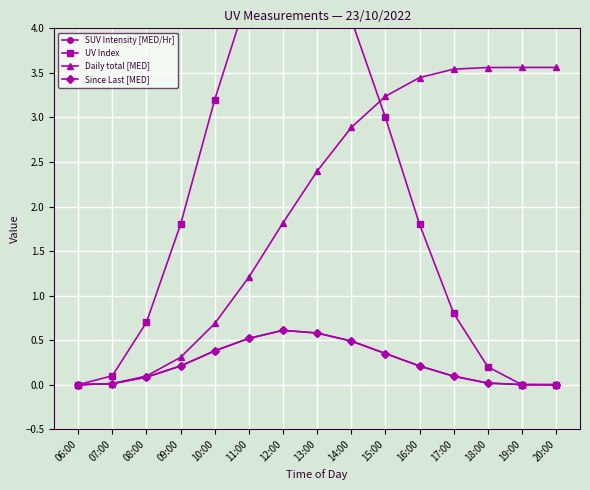

What is the total value across all series at 18:00?

3.8